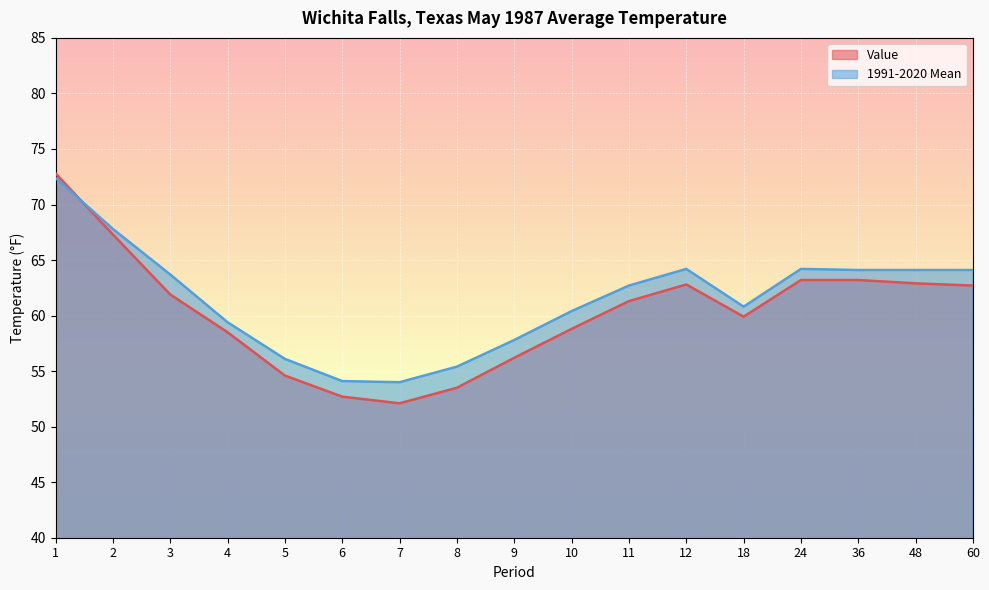

What is the lowest value of the Value series?

52.1